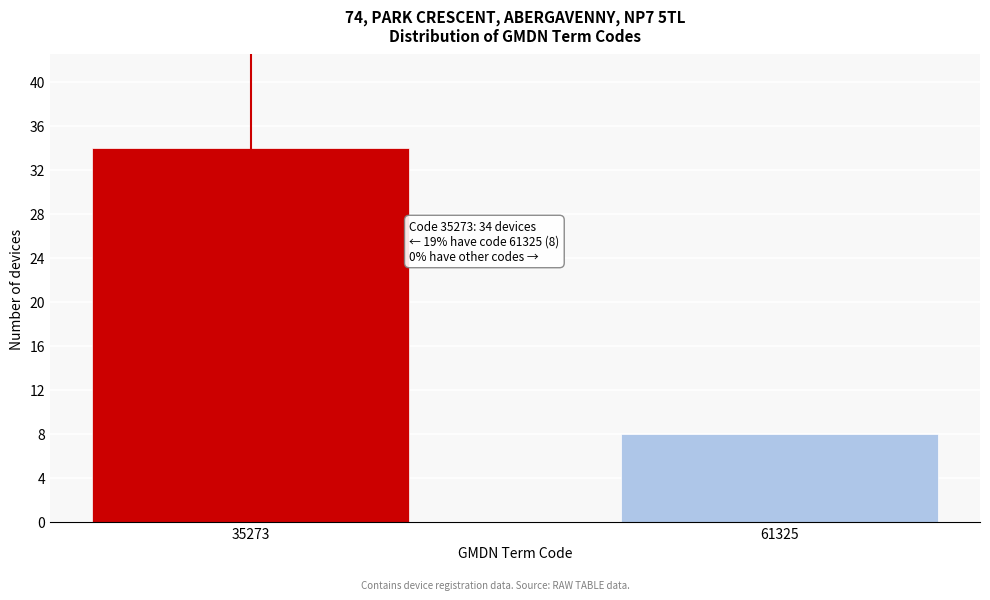

Reading left to right, what are all the values shown in this chart?

34	8